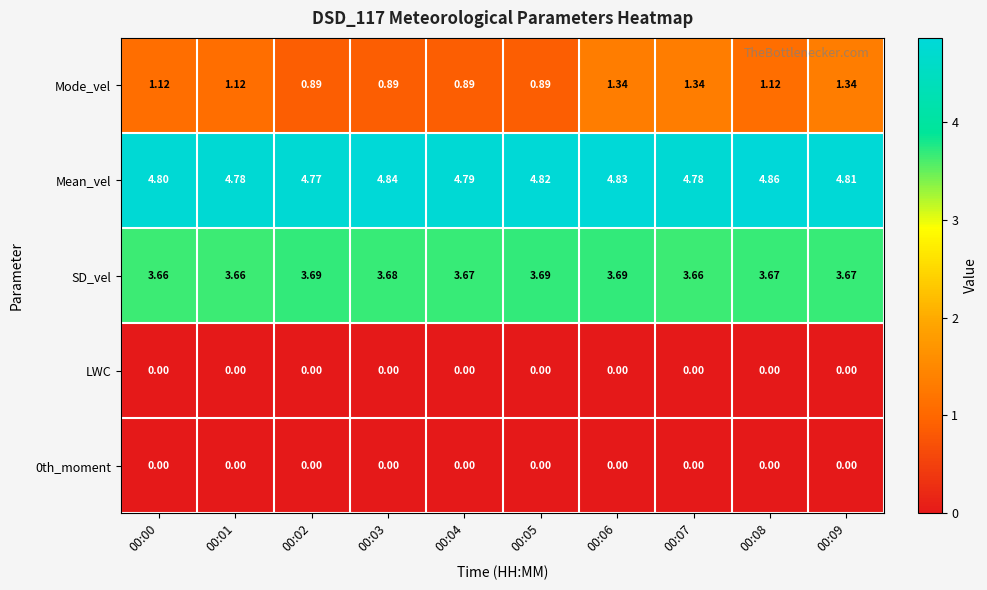

Which series has the widest spread of values?

Mode_vel